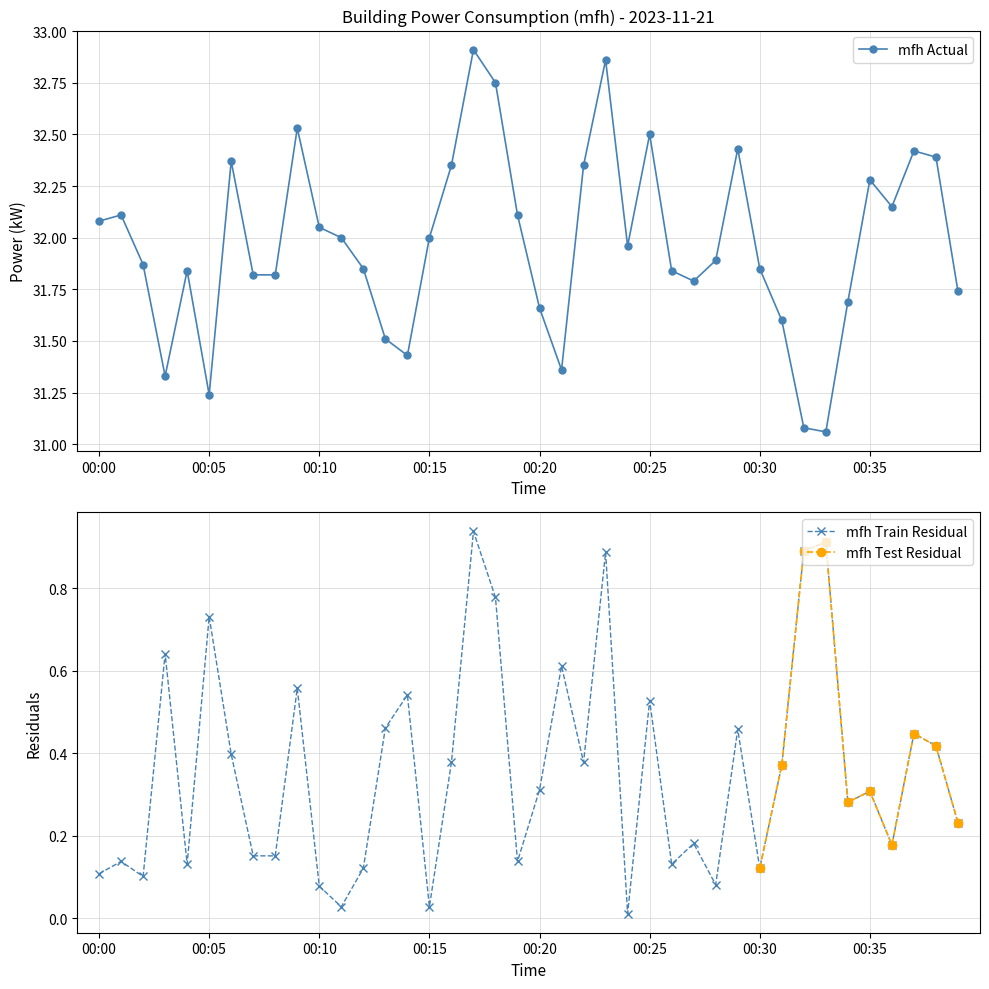

What is the difference between the second highest and second lowest values?

1.8